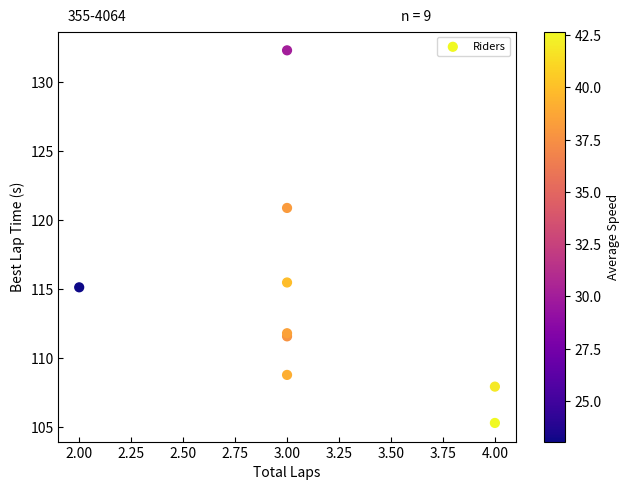

What Y value in the scatter plot is closest to 118?

115.5